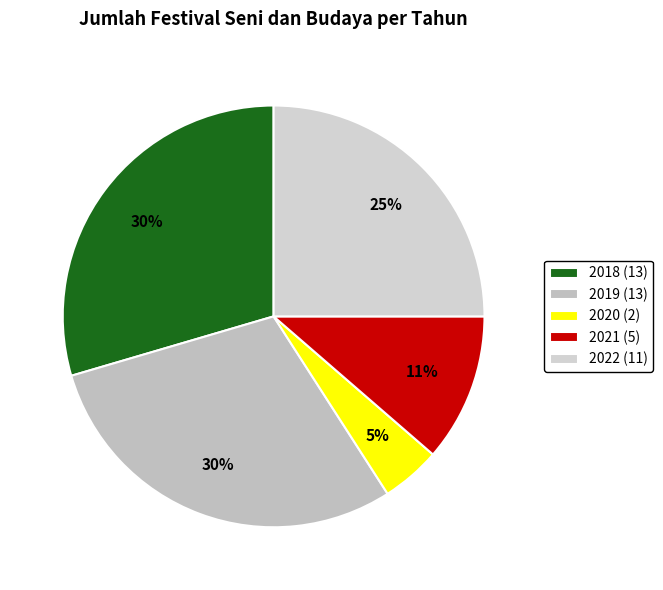

What percentage is the 2018 slice, to the nearest percent?

30%